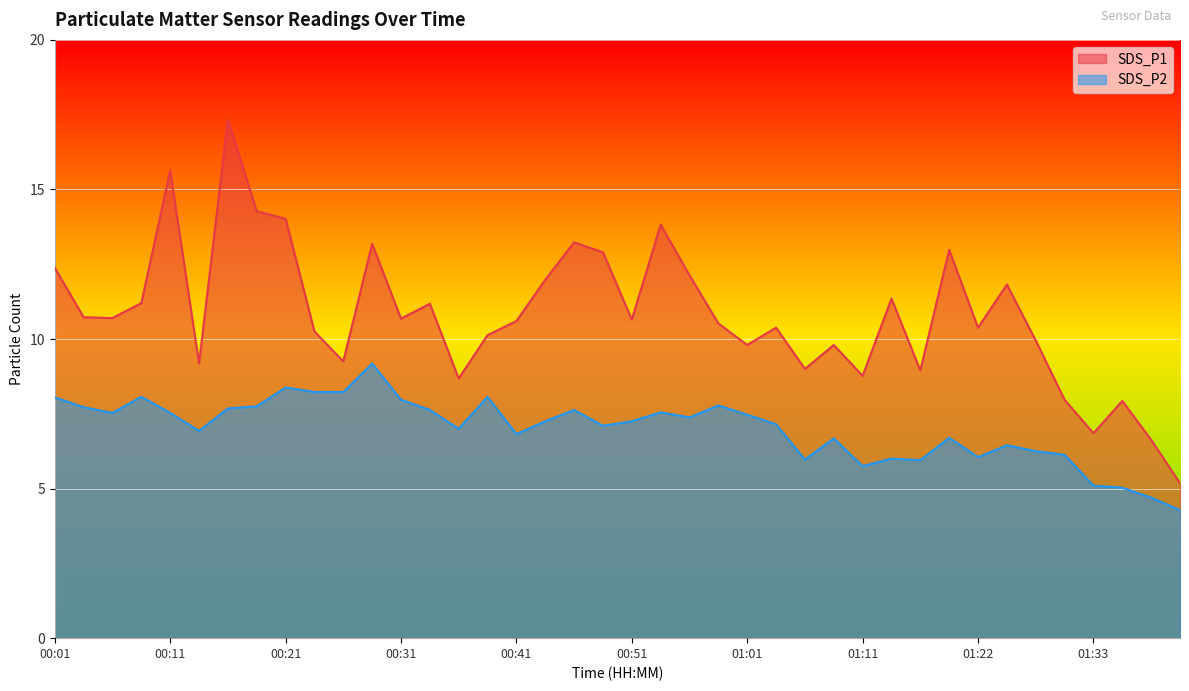

The SDS_P2 series shows 1.6 at 01:25. True or false?

False